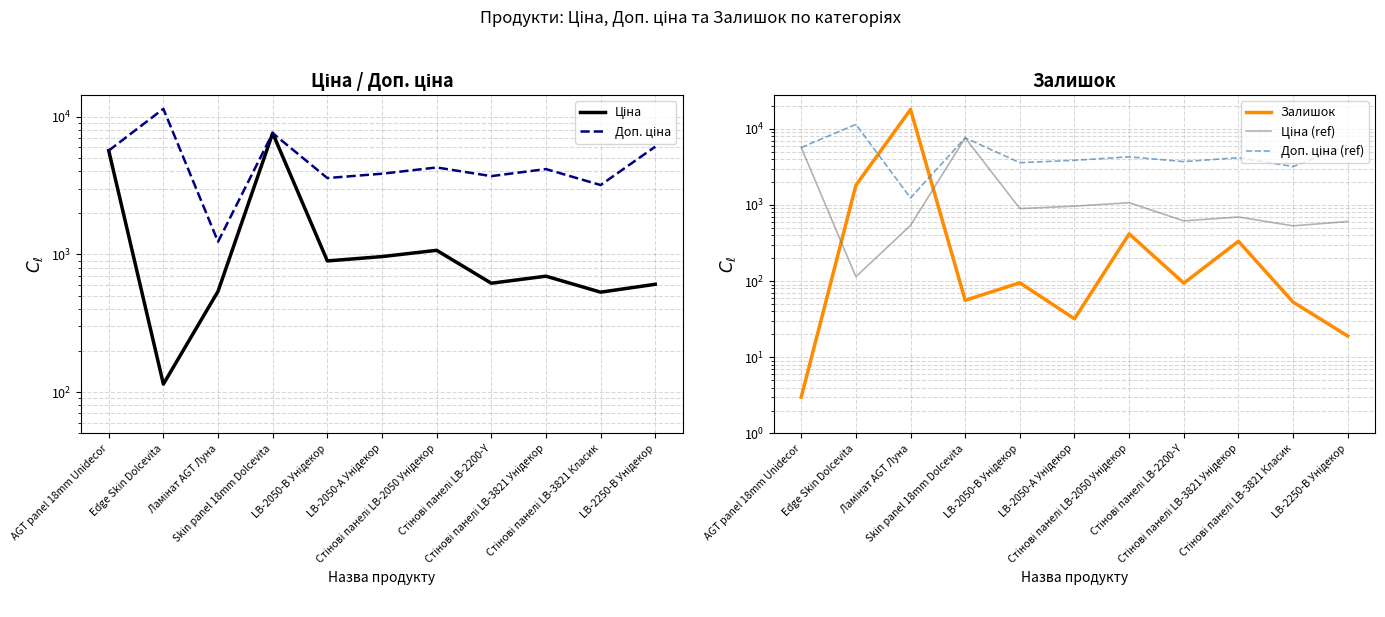

Reading right to left, transcribe all the data shown in this chart.

Ціна: LB-2250-В Унідекор=606.1	Стінові панелі LB-3821 Класик=531.3	Стінові панелі LB-3821 Унідекор=694.3	Стінові панелі LB-2200-Y=617.0	Стінові панелі LB-2050 Унідекор=1069.8	LB-2050-А Унідекор=963.5	LB-2050-В Унідекор=895.9	Skin panel 18mm Dolcevita=7596.5	Ламінат AGT Луна=539.0	Edge Skin Dolcevita=114.1	AGT panel 18mm Unidecor=5673.8
Доп. ціна: LB-2250-В Унідекор=6061.2	Стінові панелі LB-3821 Класик=3187.6	Стінові панелі LB-3821 Унідекор=4165.6	Стінові панелі LB-2200-Y=3701.9	Стінові панелі LB-2050 Унідекор=4279.1	LB-2050-А Унідекор=3854.0	LB-2050-В Унідекор=3583.6	Skin panel 18mm Dolcevita=7596.5	Ламінат AGT Луна=1235.4	Edge Skin Dolcevita=11410.0	AGT panel 18mm Unidecor=5673.8
Залишок: LB-2250-В Унідекор=19.0	Стінові панелі LB-3821 Класик=53.0	Стінові панелі LB-3821 Унідекор=333.0	Стінові панелі LB-2200-Y=94.0	Стінові панелі LB-2050 Унідекор=417.0	LB-2050-А Унідекор=32.0	LB-2050-В Унідекор=95.0	Skin panel 18mm Dolcevita=56.0	Ламінат AGT Луна=17922.0	Edge Skin Dolcevita=1811.0	AGT panel 18mm Unidecor=3.0
Ціна (ref): LB-2250-В Унідекор=606.1	Стінові панелі LB-3821 Класик=531.3	Стінові панелі LB-3821 Унідекор=694.3	Стінові панелі LB-2200-Y=617.0	Стінові панелі LB-2050 Унідекор=1069.8	LB-2050-А Унідекор=963.5	LB-2050-В Унідекор=895.9	Skin panel 18mm Dolcevita=7596.5	Ламінат AGT Луна=539.0	Edge Skin Dolcevita=114.1	AGT panel 18mm Unidecor=5673.8
Доп. ціна (ref): LB-2250-В Унідекор=6061.2	Стінові панелі LB-3821 Класик=3187.6	Стінові панелі LB-3821 Унідекор=4165.6	Стінові панелі LB-2200-Y=3701.9	Стінові панелі LB-2050 Унідекор=4279.1	LB-2050-А Унідекор=3854.0	LB-2050-В Унідекор=3583.6	Skin panel 18mm Dolcevita=7596.5	Ламінат AGT Луна=1235.4	Edge Skin Dolcevita=11410.0	AGT panel 18mm Unidecor=5673.8